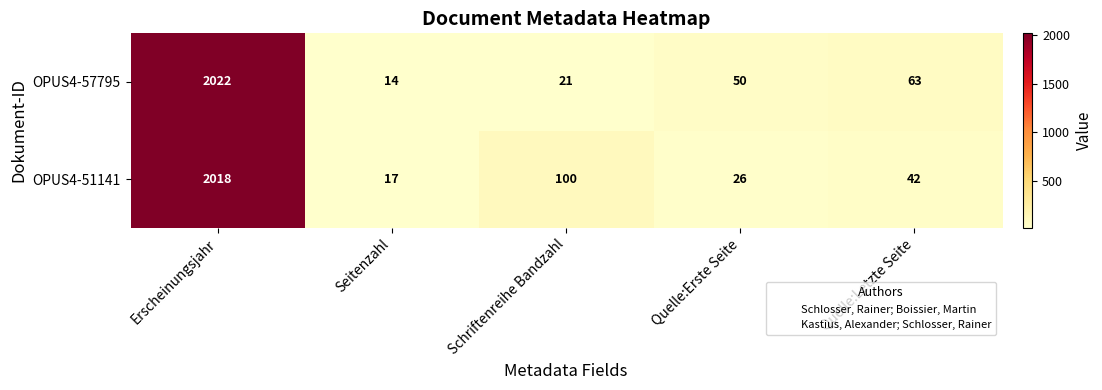

Is it true that OPUS4-57795 equals 957 at Erscheinungsjahr?

False